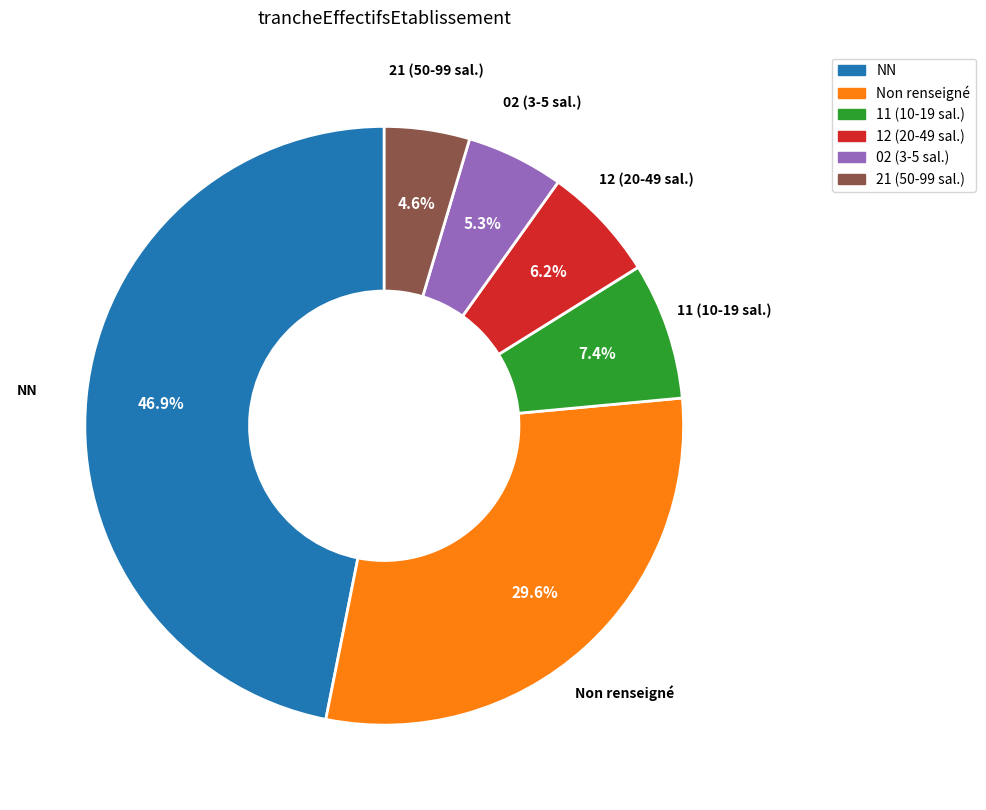

Is there any slice that represents more than half of the pie?

No